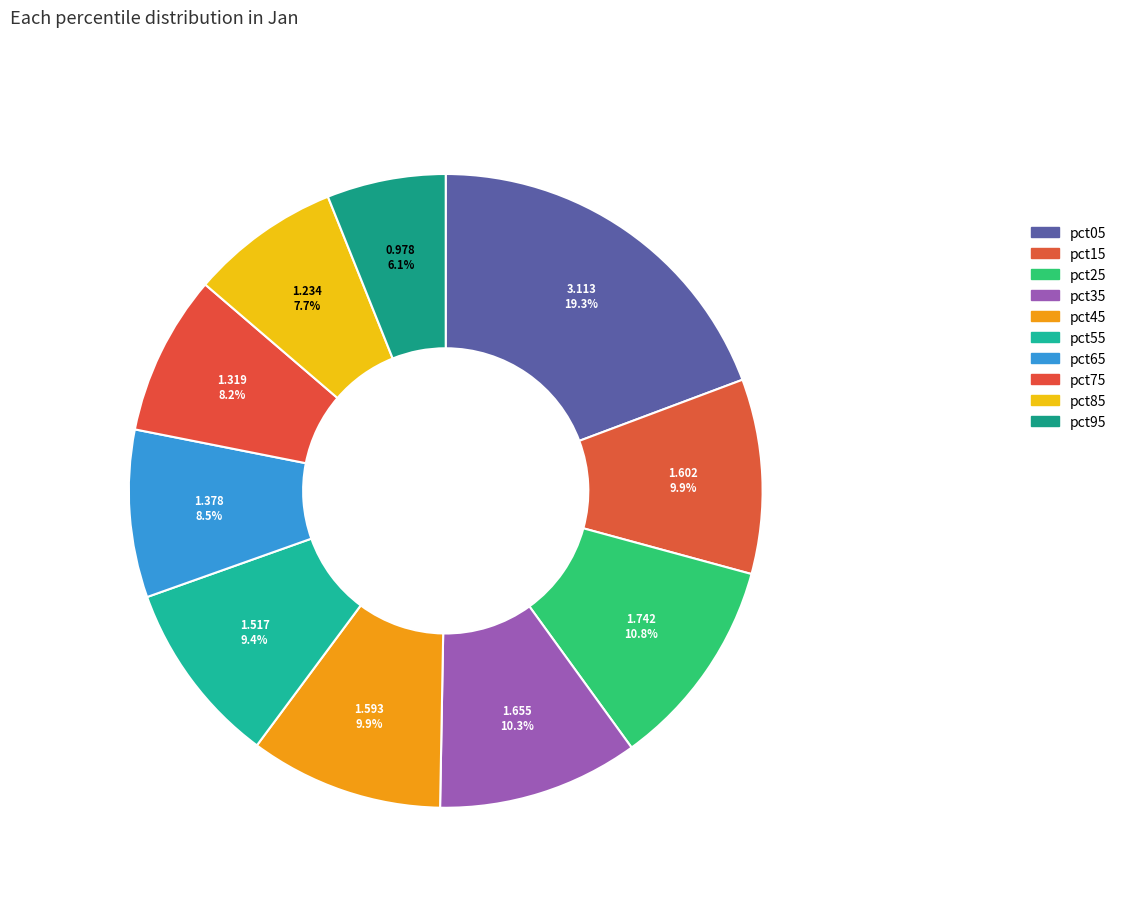

How many segments does this pie chart have?

10